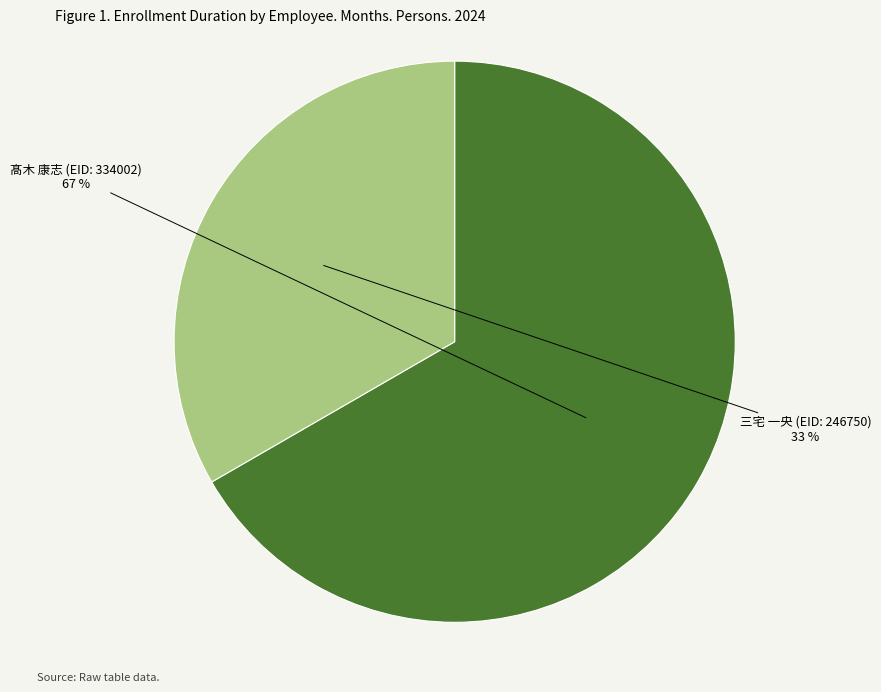

Does 髙木 康志 (EID: 334002) represent more than half of the total?

Yes